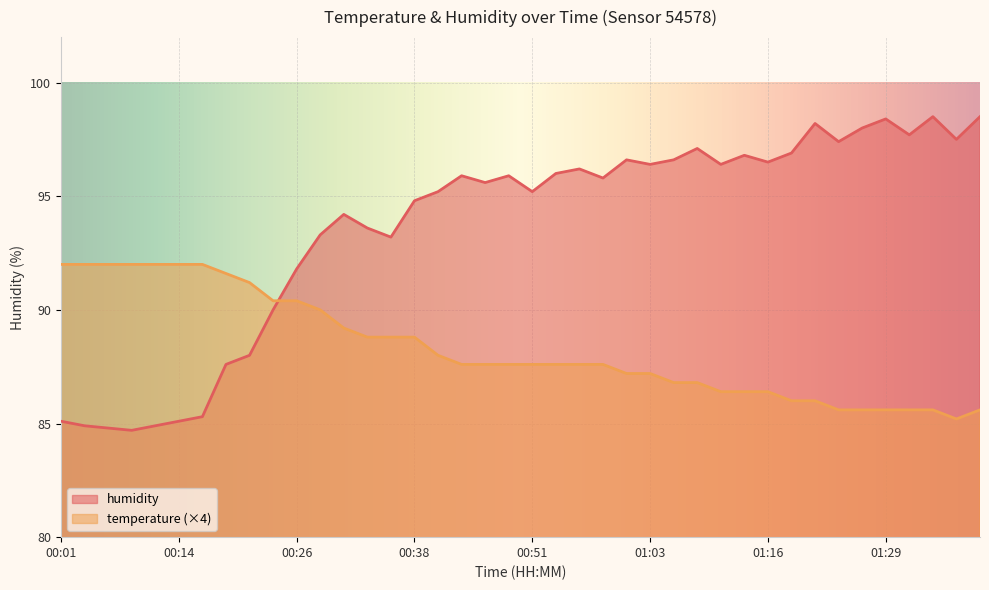

Count the number of categories in the chart.

40